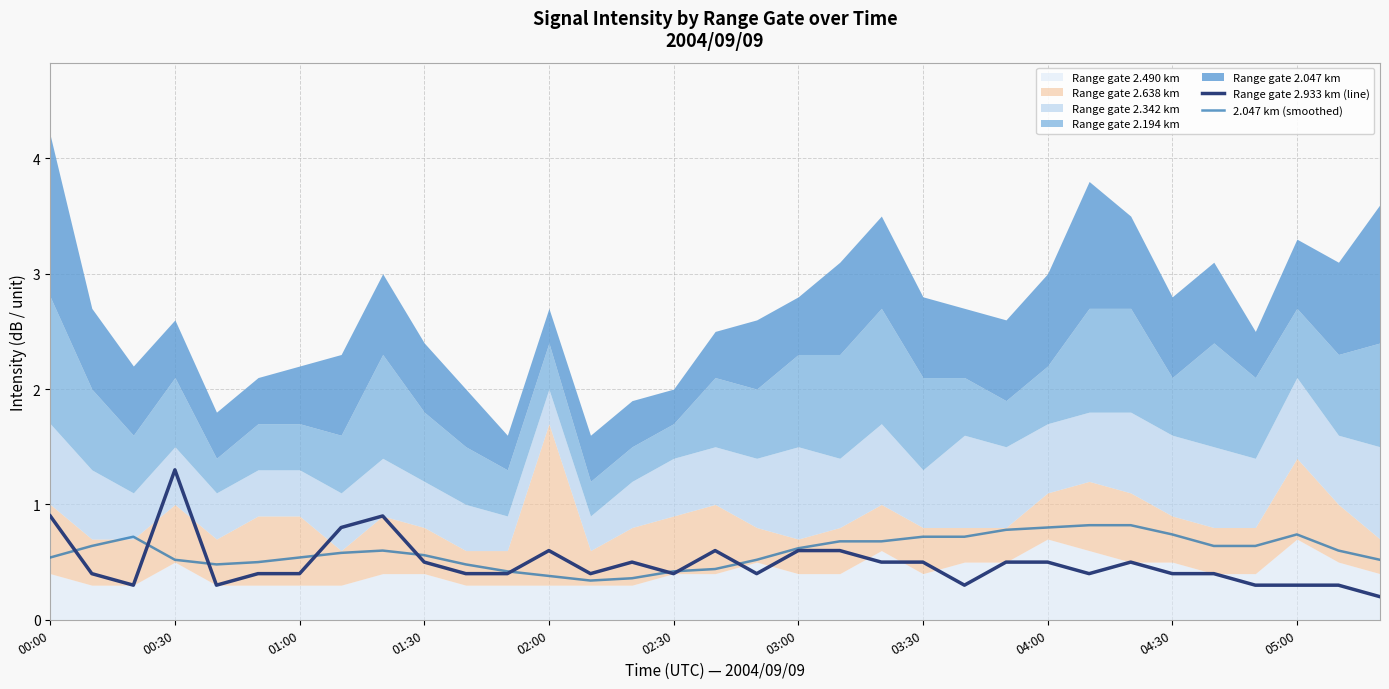

Is it true that Range gate 2.933 km (line) equals 0.5 at 01:30?

True